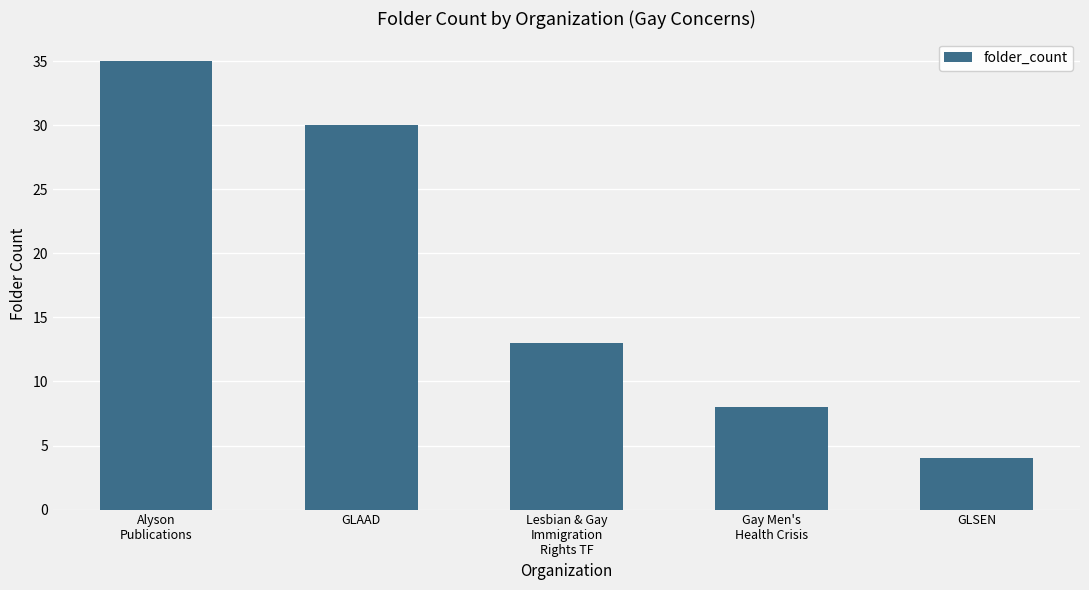

Reading left to right, what are all the values shown in this chart?

Alyson
Publications=35	GLAAD=30	Lesbian & Gay
Immigration
Rights TF=13	Gay Men's
Health Crisis=8	GLSEN=4